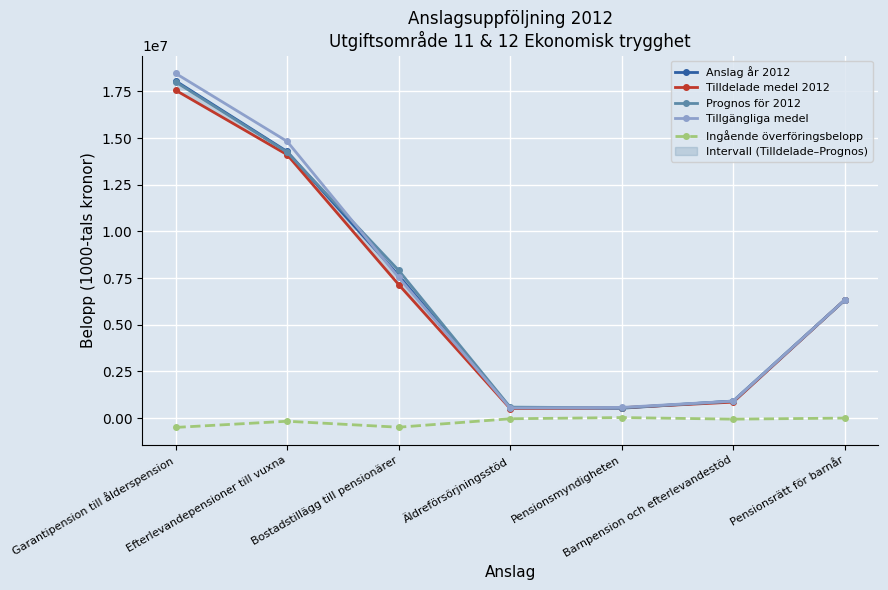

Where does the Prognos för 2012 series first go above 6327000?

Garantipension till ålderspension